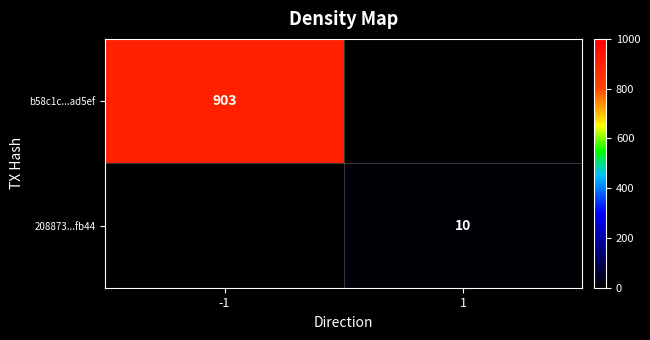

Is the value of 208873...fb44 at 1 greater than the value of b58c1c...ad5ef at -1?

No